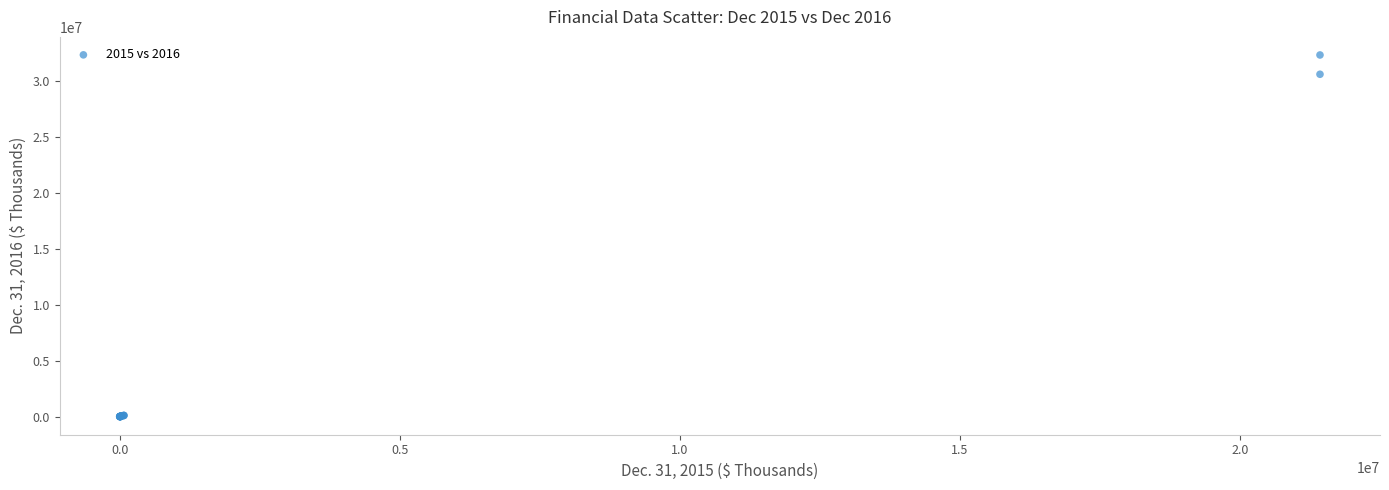

What Y value in the scatter plot is closest to 16182180?

30645279.0